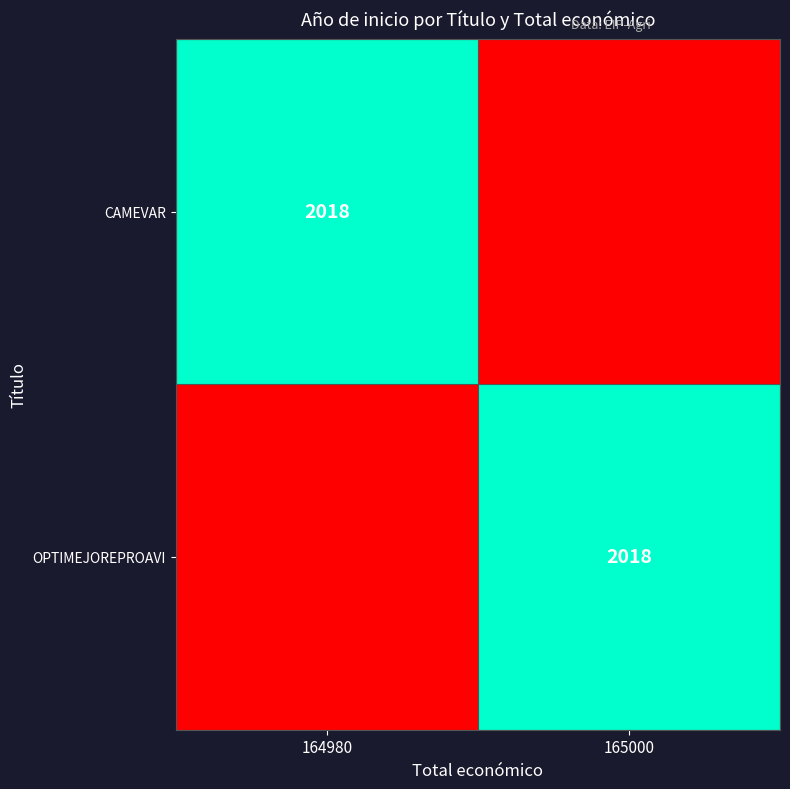

The value of CAMEVAR at 164980 is 2018. True or false?

True